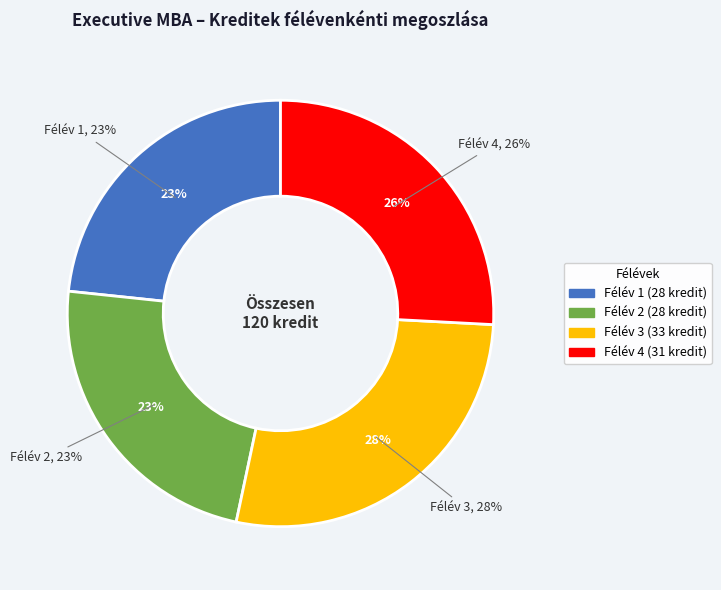

Which slice is the smallest?

Félév 1